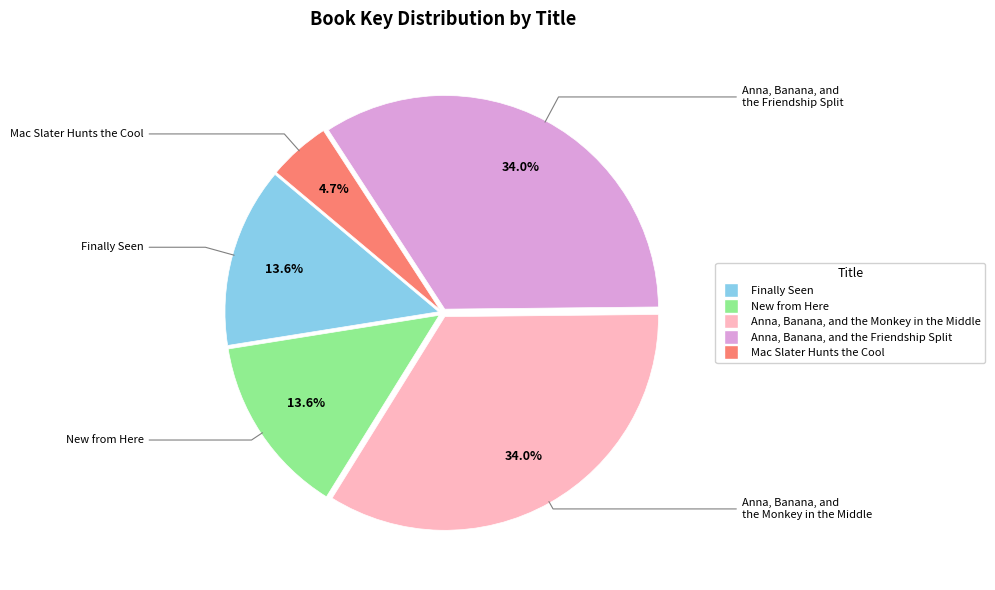

Is New from Here the majority of the pie?

No